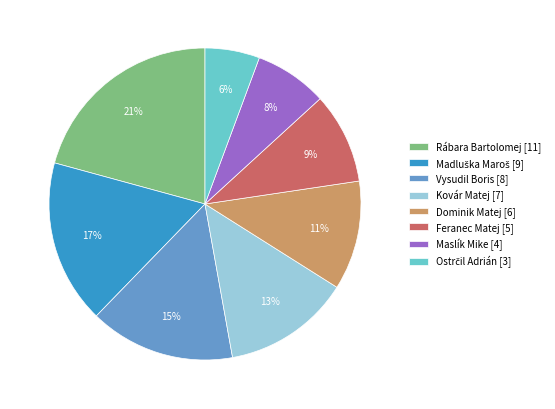

Is it true that Vysudil Boris [8] is 15% of the pie?

True